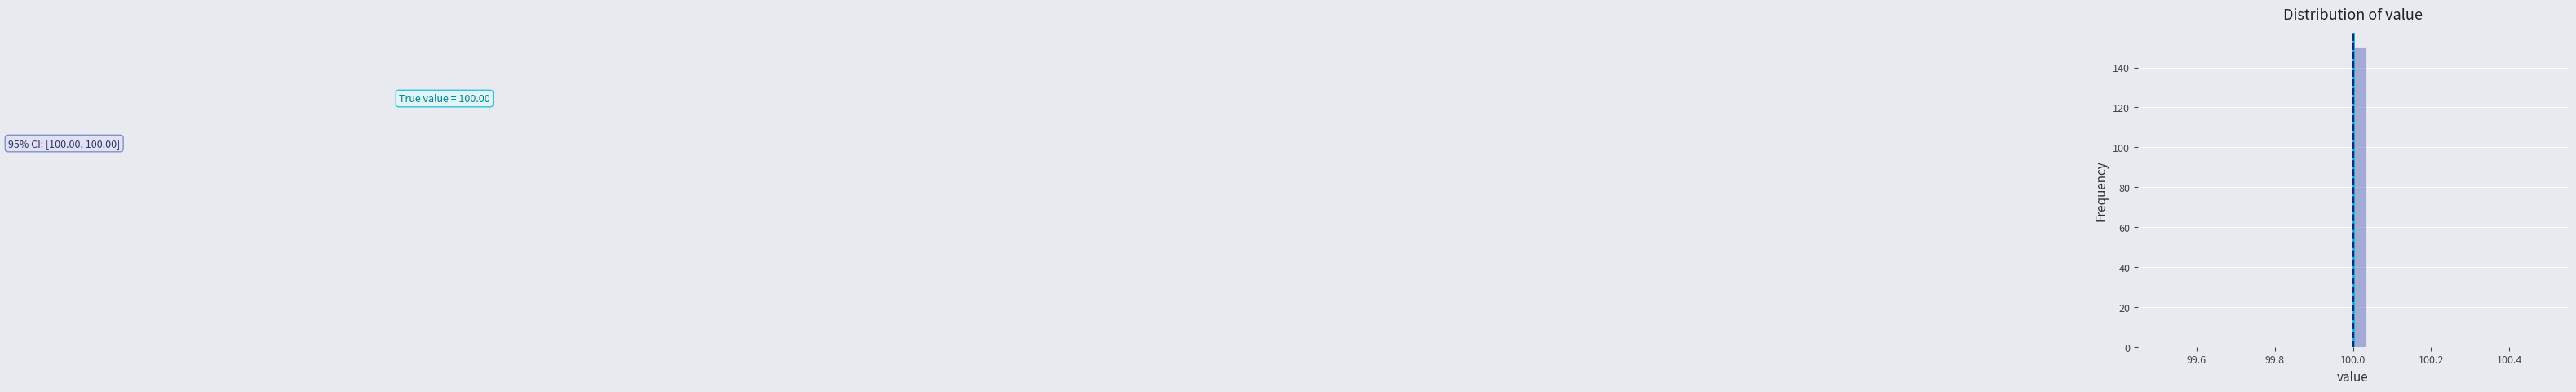

Around what value on the x-axis is the tallest bar? Give the approximate position of its centre, as read against the axis.

100.02